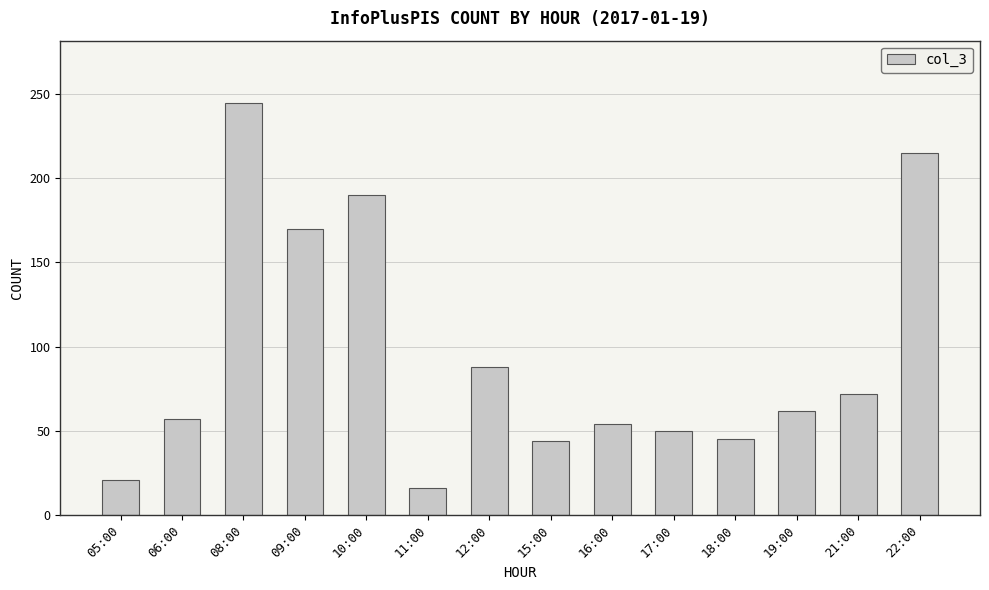

How many values are below 62?

7